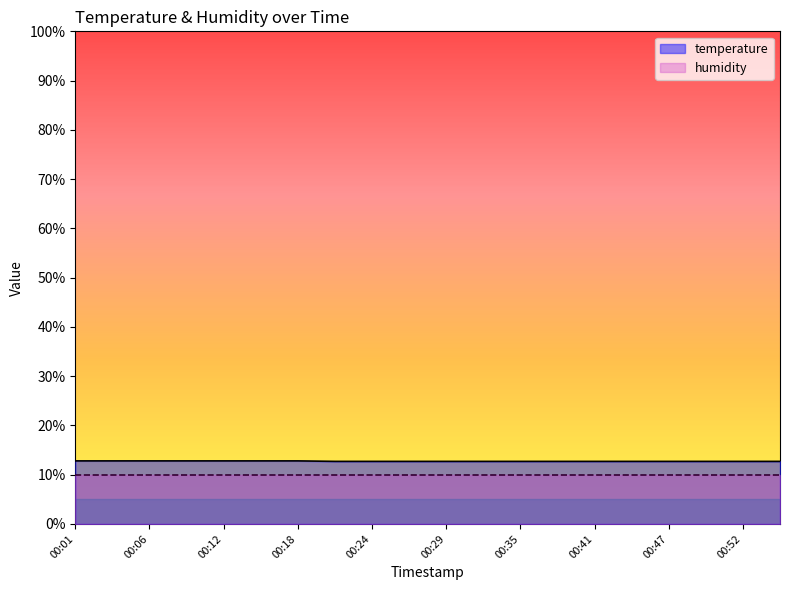

Count the number of data series in this chart.

2